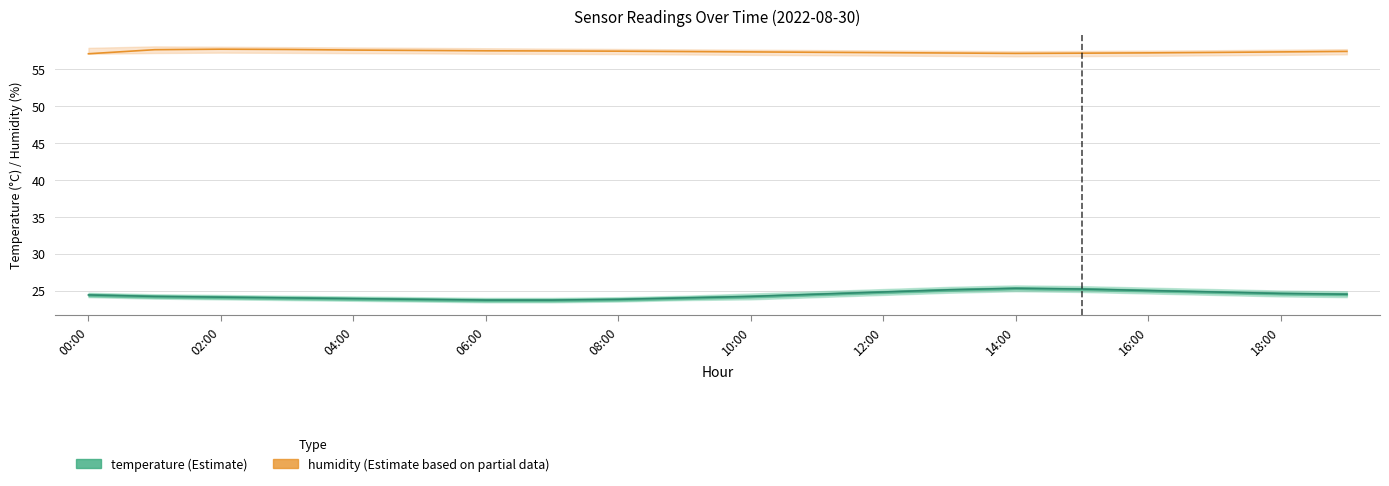

How many interior local valleys does the humidity series have?

1